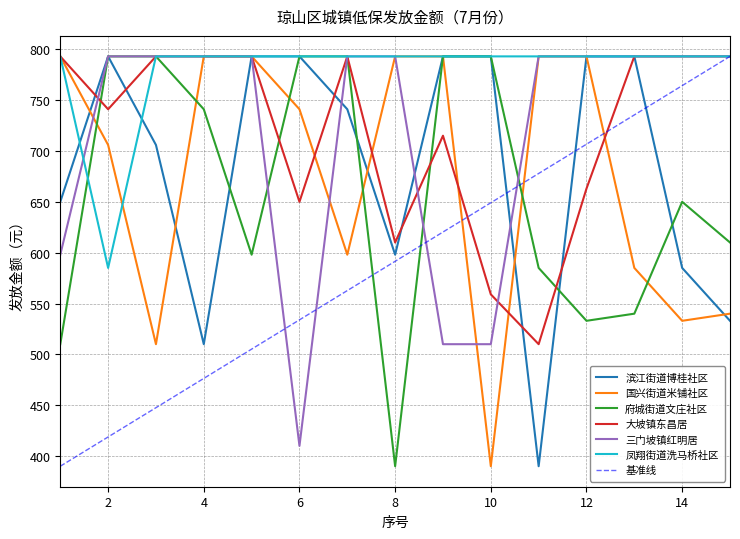

Which has a higher value, 2 or 11?

2